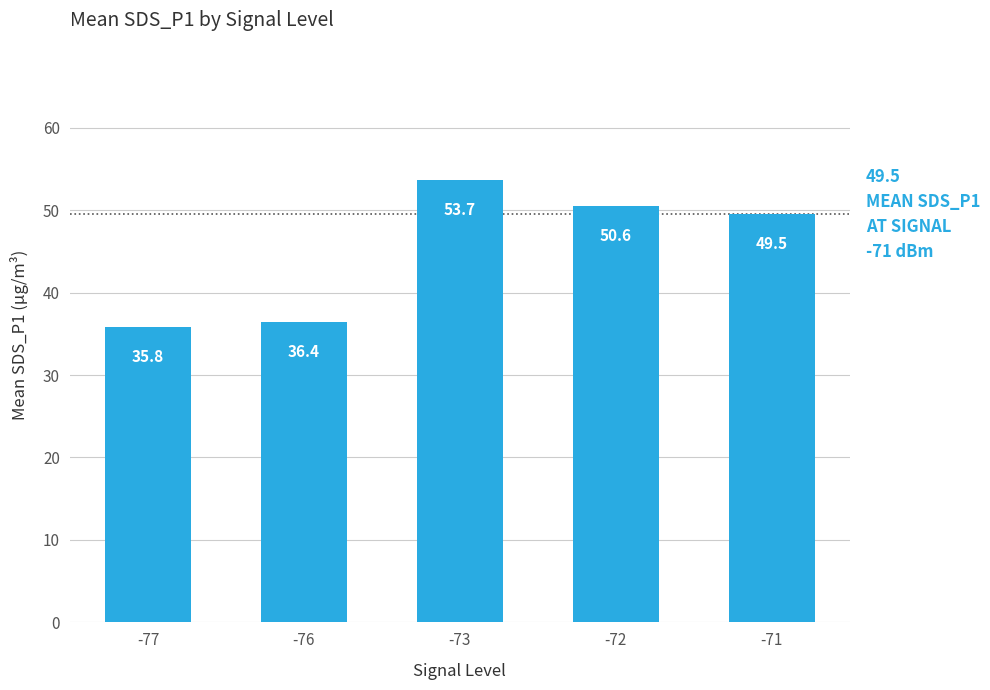

Which label corresponds to the smallest value in the chart?

-77